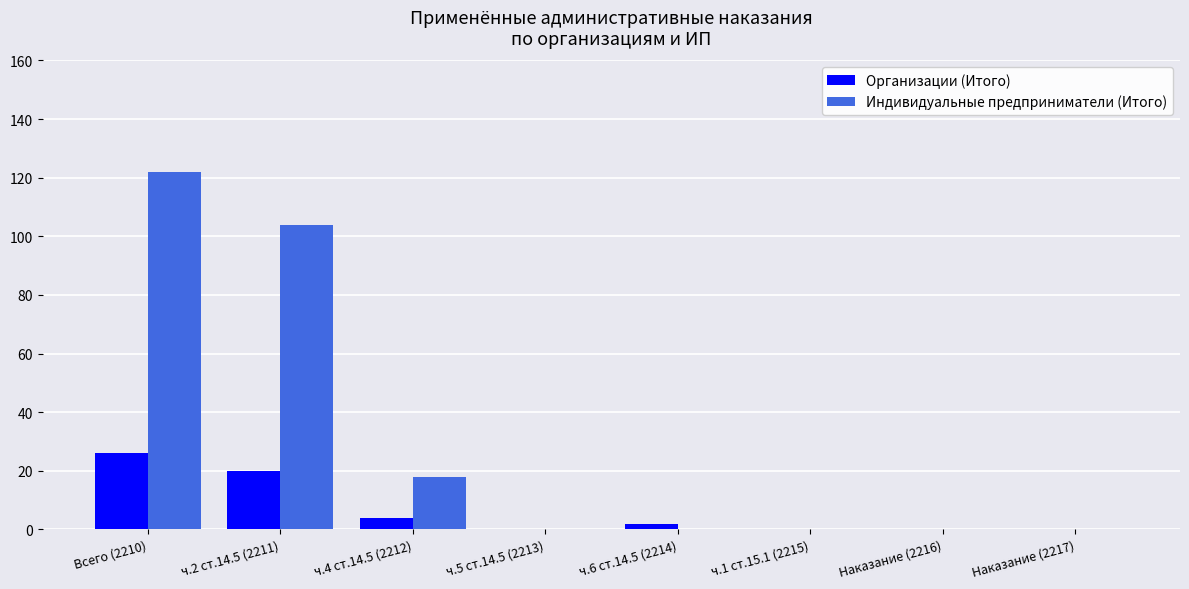

What is the maximum value shown in the chart?

122